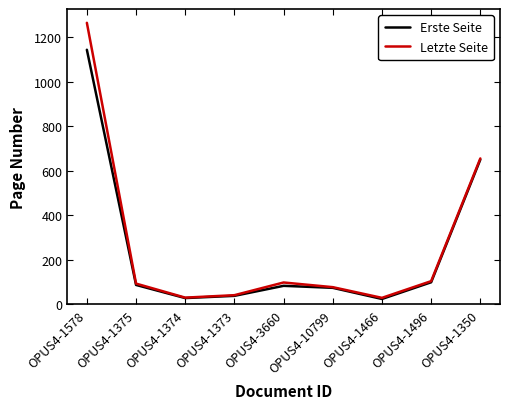

What is the total value across all series at OPUS4-10799?

151